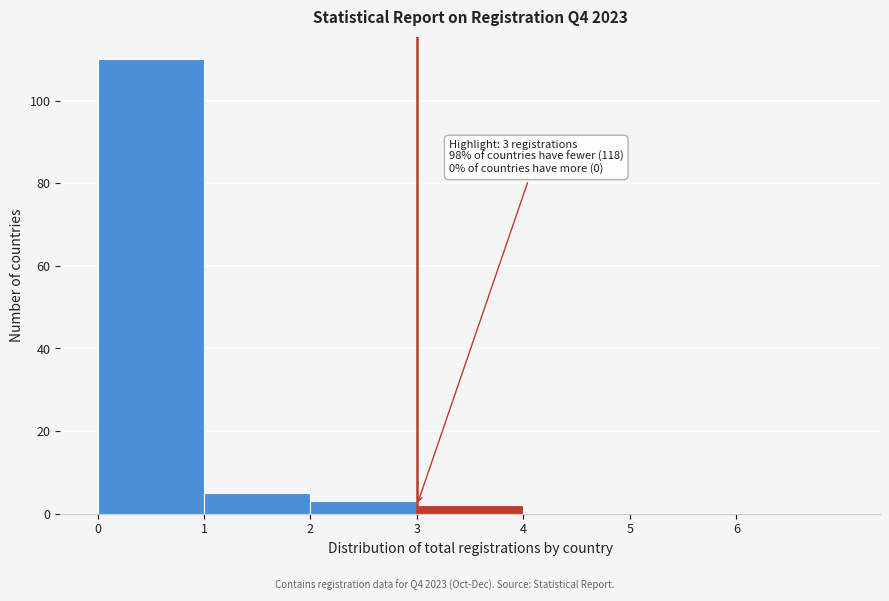

Which range on the x-axis has the tallest bar?

0 to 1